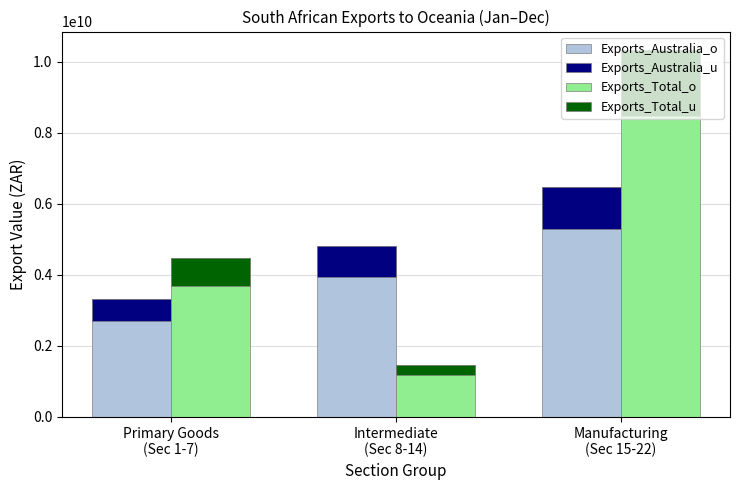

Where is Exports_Total_u nearest to the value 1059655902?

Primary Goods
(Sec 1-7)